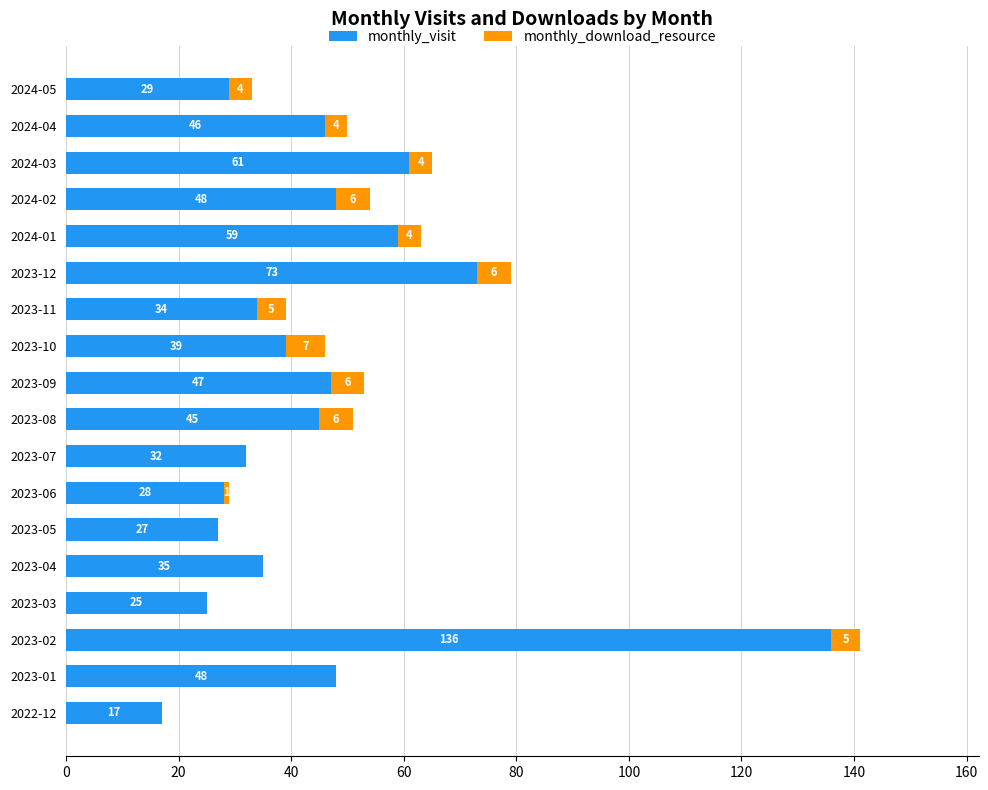

The monthly_visit series shows 54 at 2023-11. True or false?

False